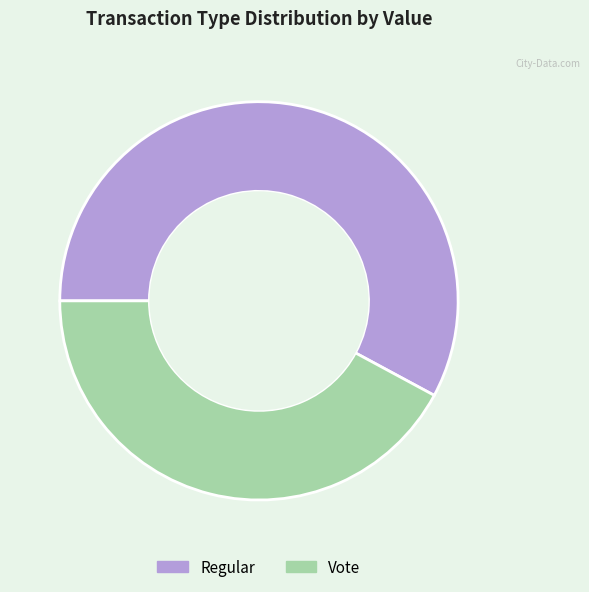

Which slice is the smallest?

Vote